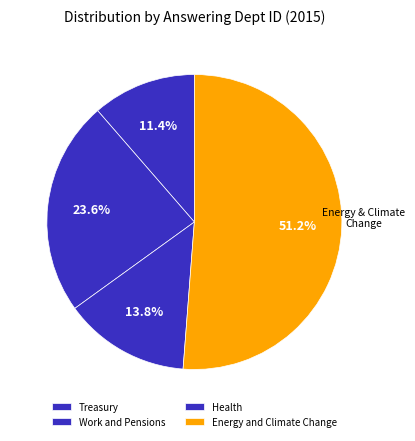

Rank the categories by value from lowest to highest.

Treasury, Health, Work and Pensions, Energy and Climate Change